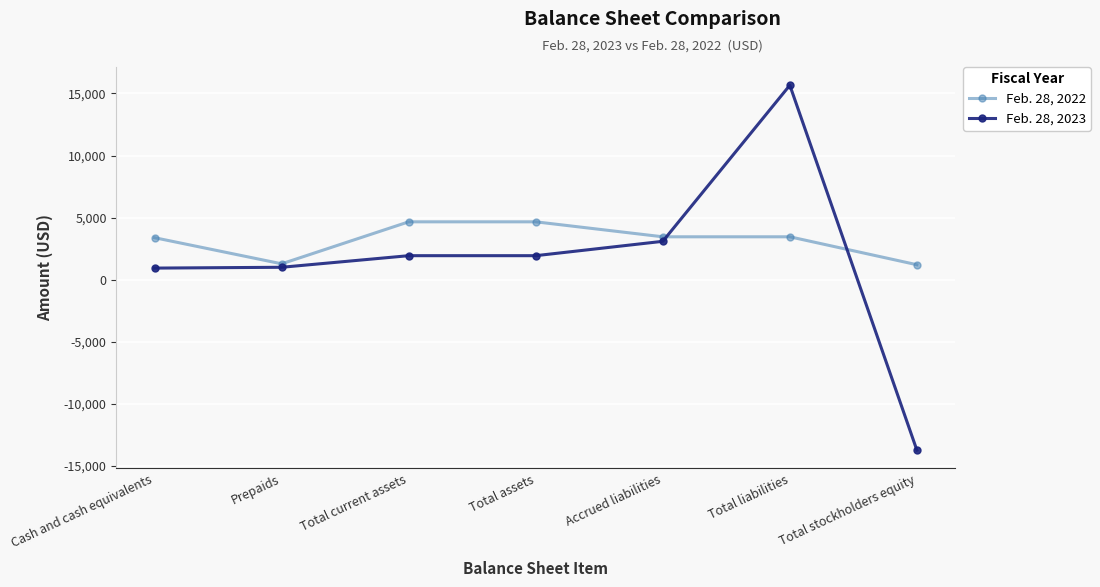

What is the label of the 4th point from the right?

Total assets